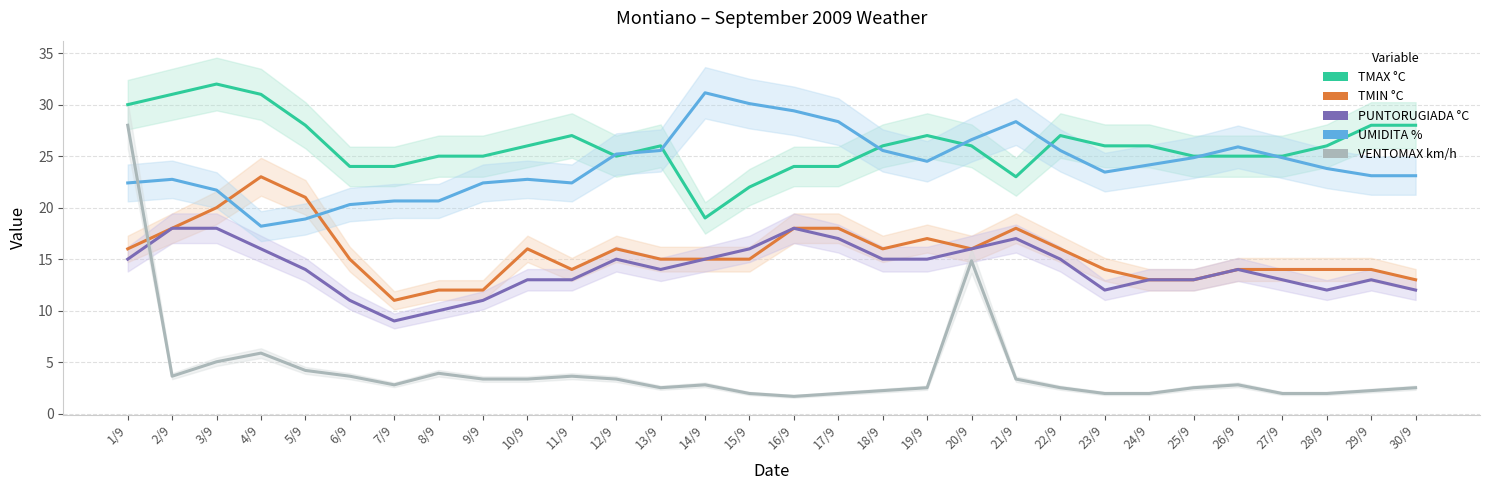

What is the total value across all series at 11/9?

80.0